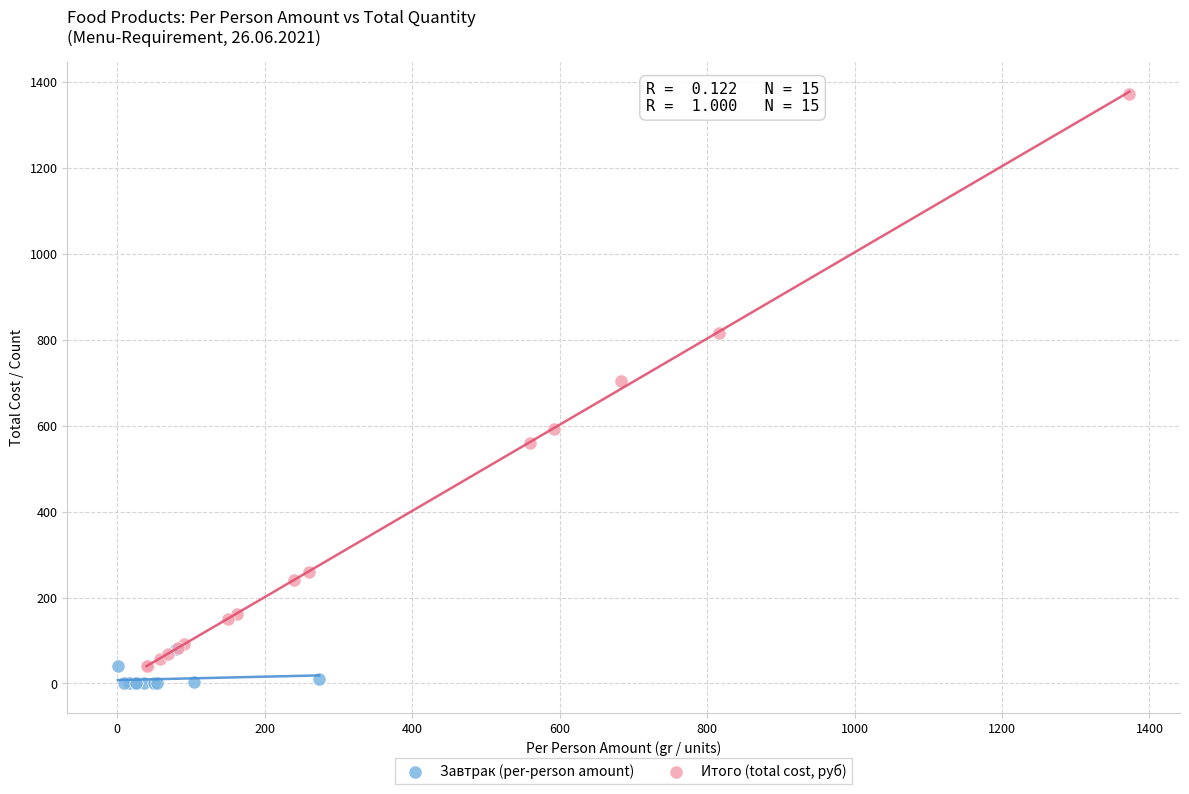

Which series contains the lowest Y value?

Завтрак (per-person amount)